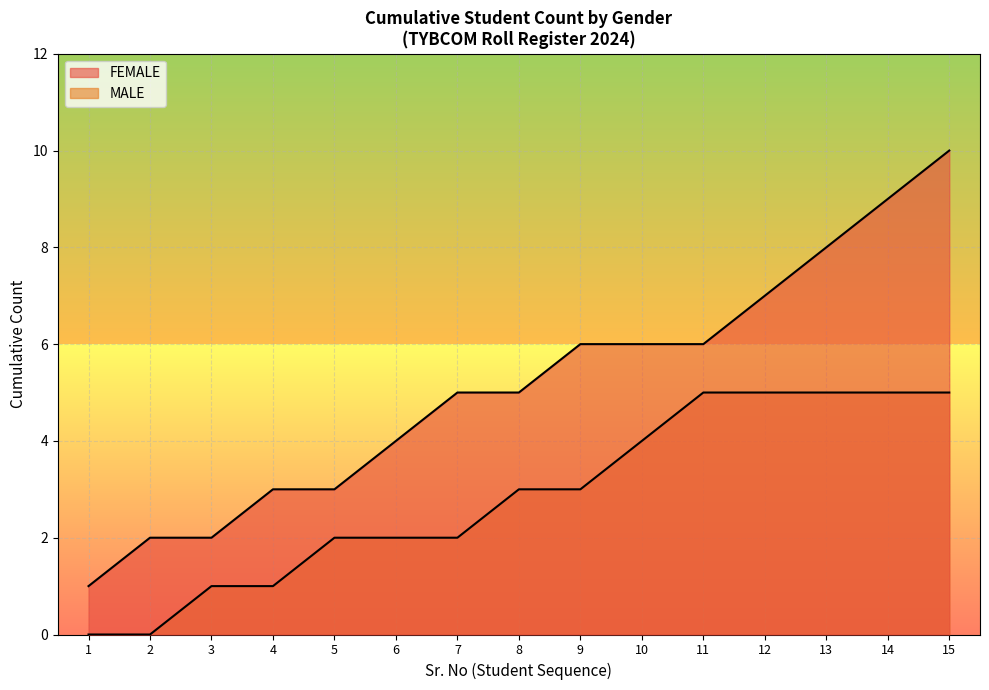

At which label is the value closest to 5?

7